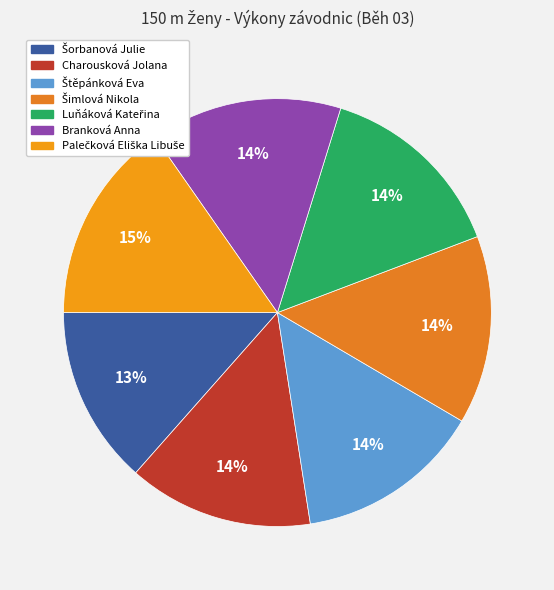

How many slices are in this pie chart?

7